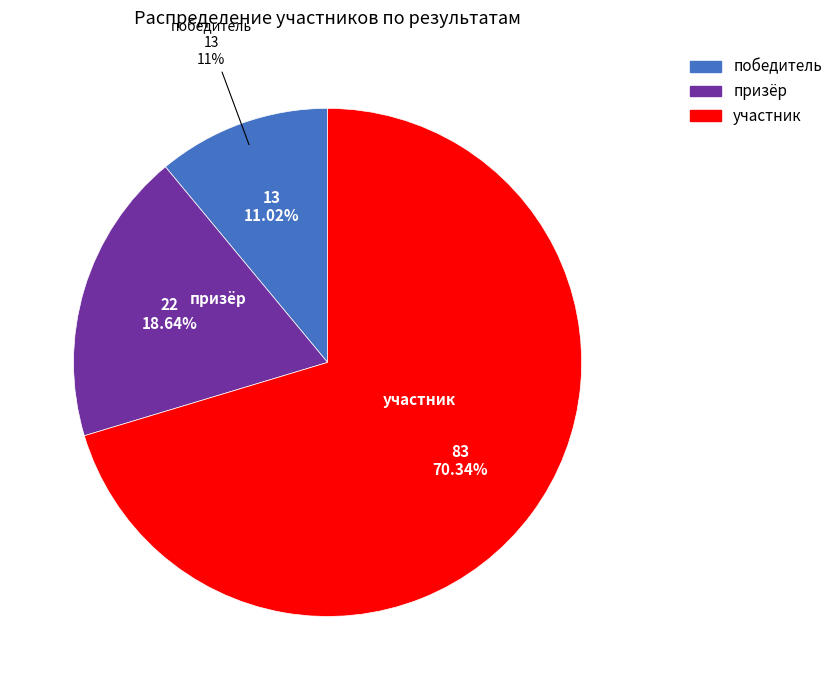

True or false: призёр accounts for 19% of the total.

True